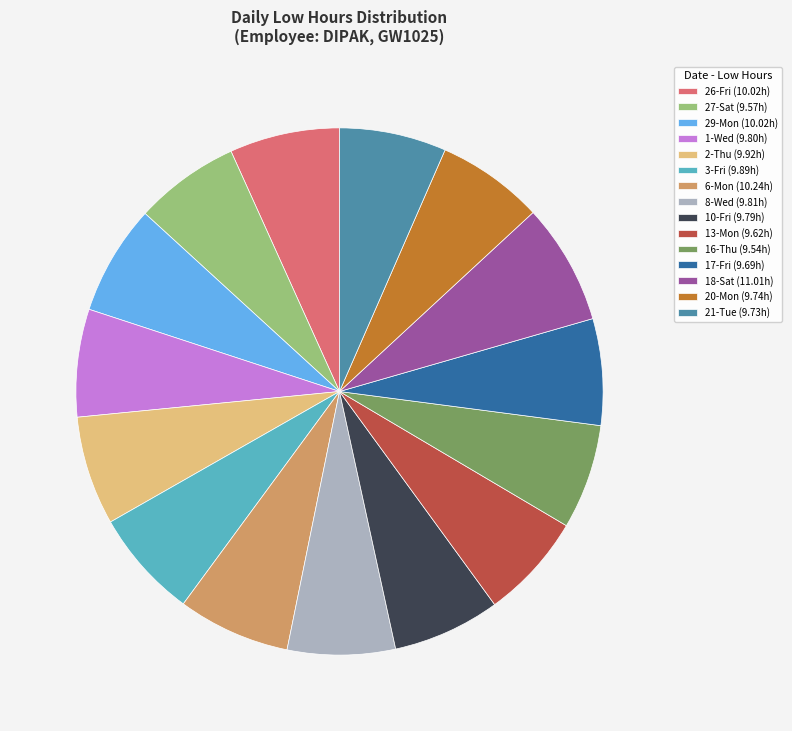

Is 27-Sat the majority of the pie?

No